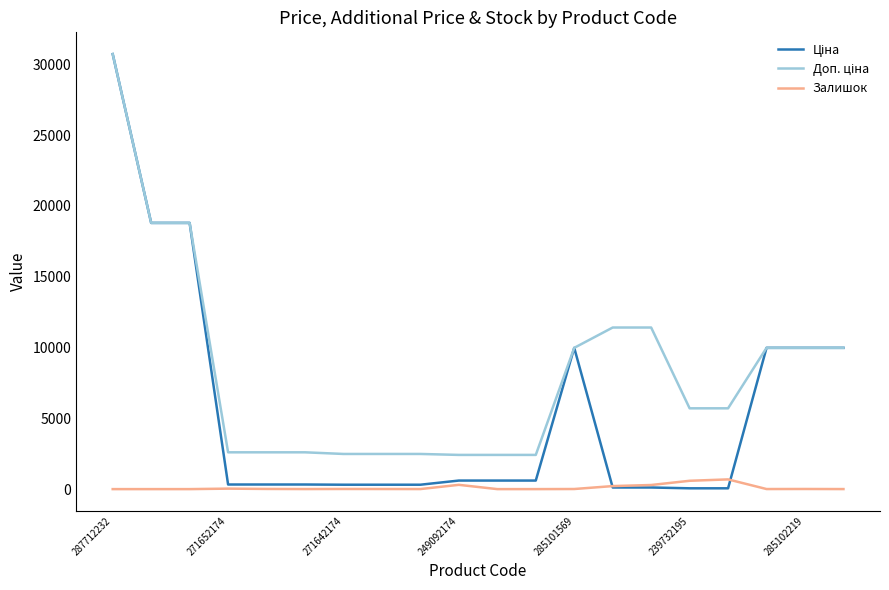

What is the greatest value displayed?

30717.1